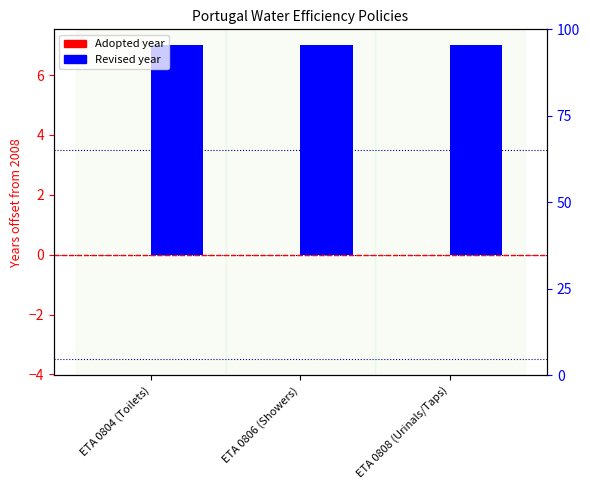

The value of Revised at ETA 0808 (Urinals/Taps) is 7. True or false?

True